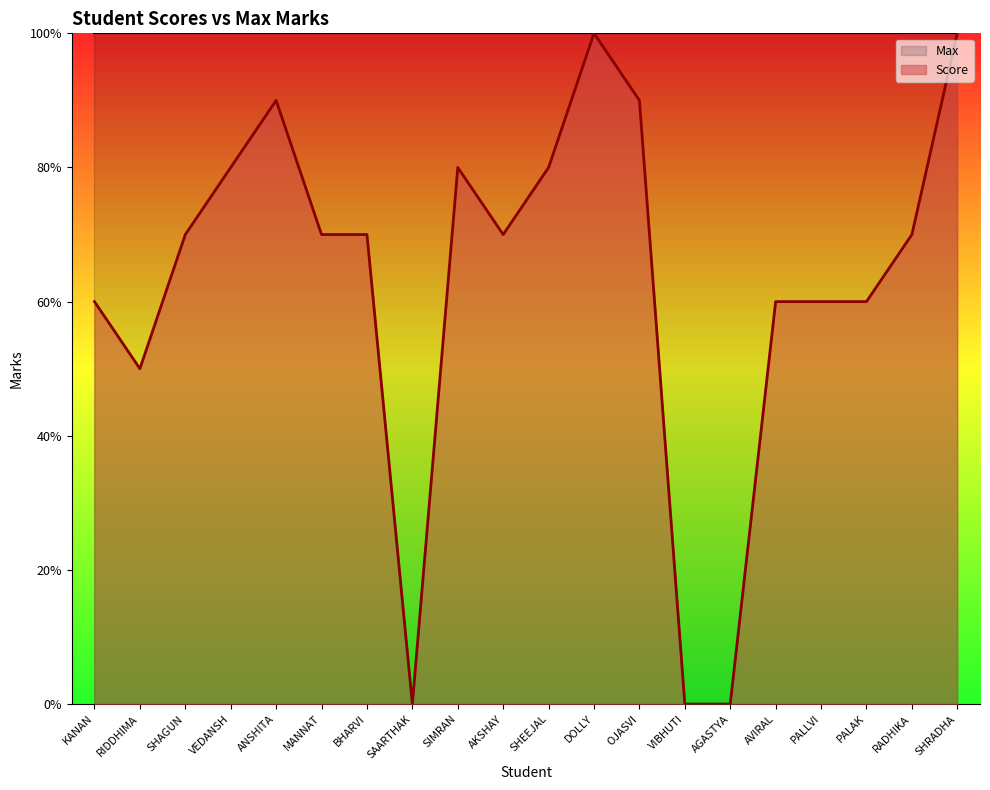

Reading right to left, what are all the values shown in this chart?

10	7	6	6	6	0	0	9	10	8	7	8	0	7	7	9	8	7	5	6